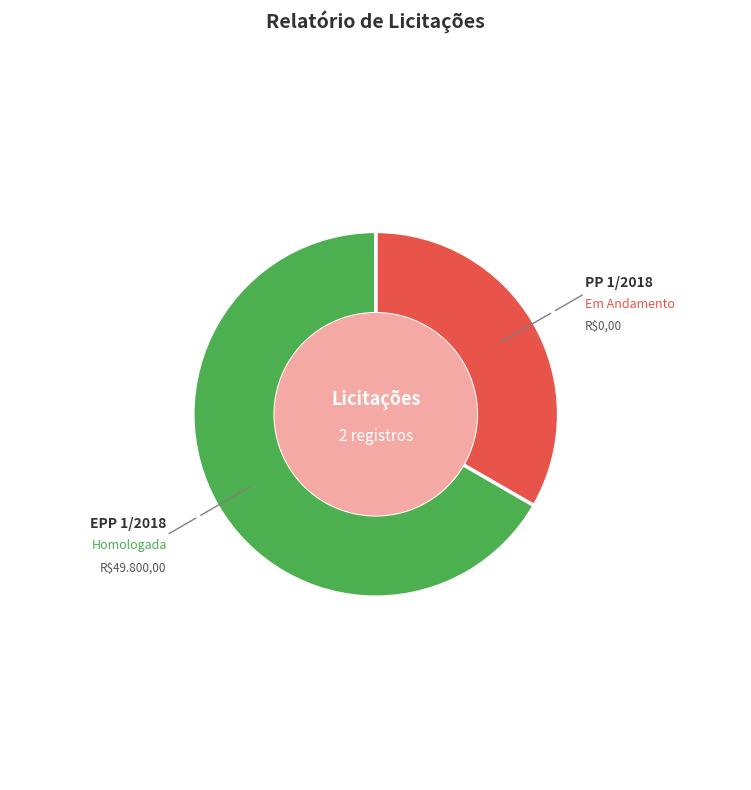

How many slices are in this pie chart?

2